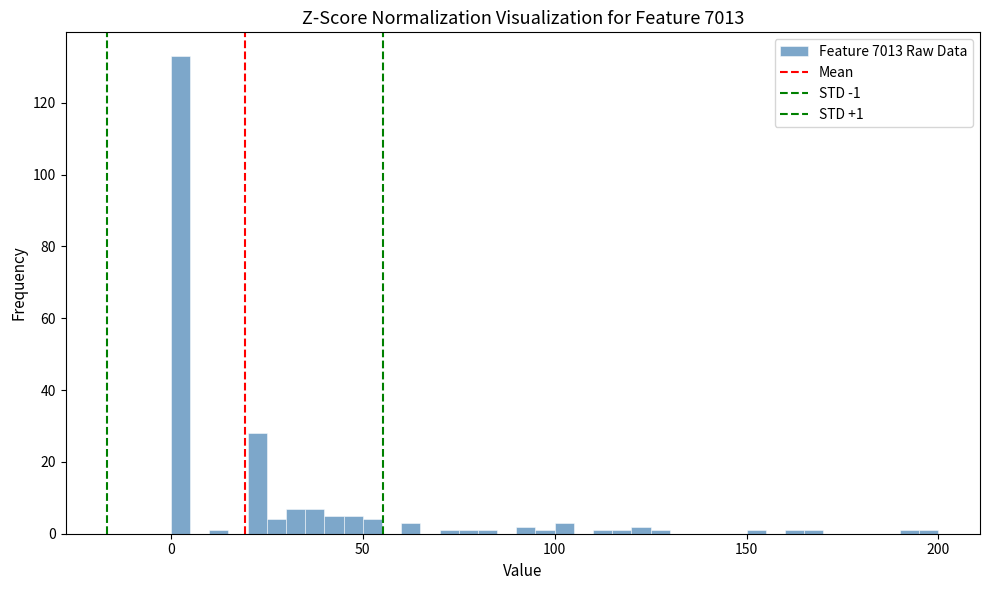

Read against the x-axis, roughly where is the centre of the tallest bar?

5